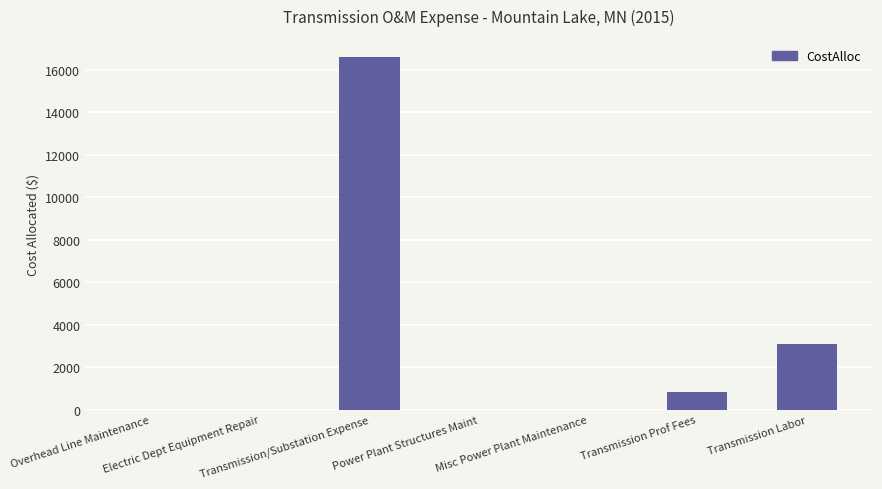

What is the sum of all values?

20586.2